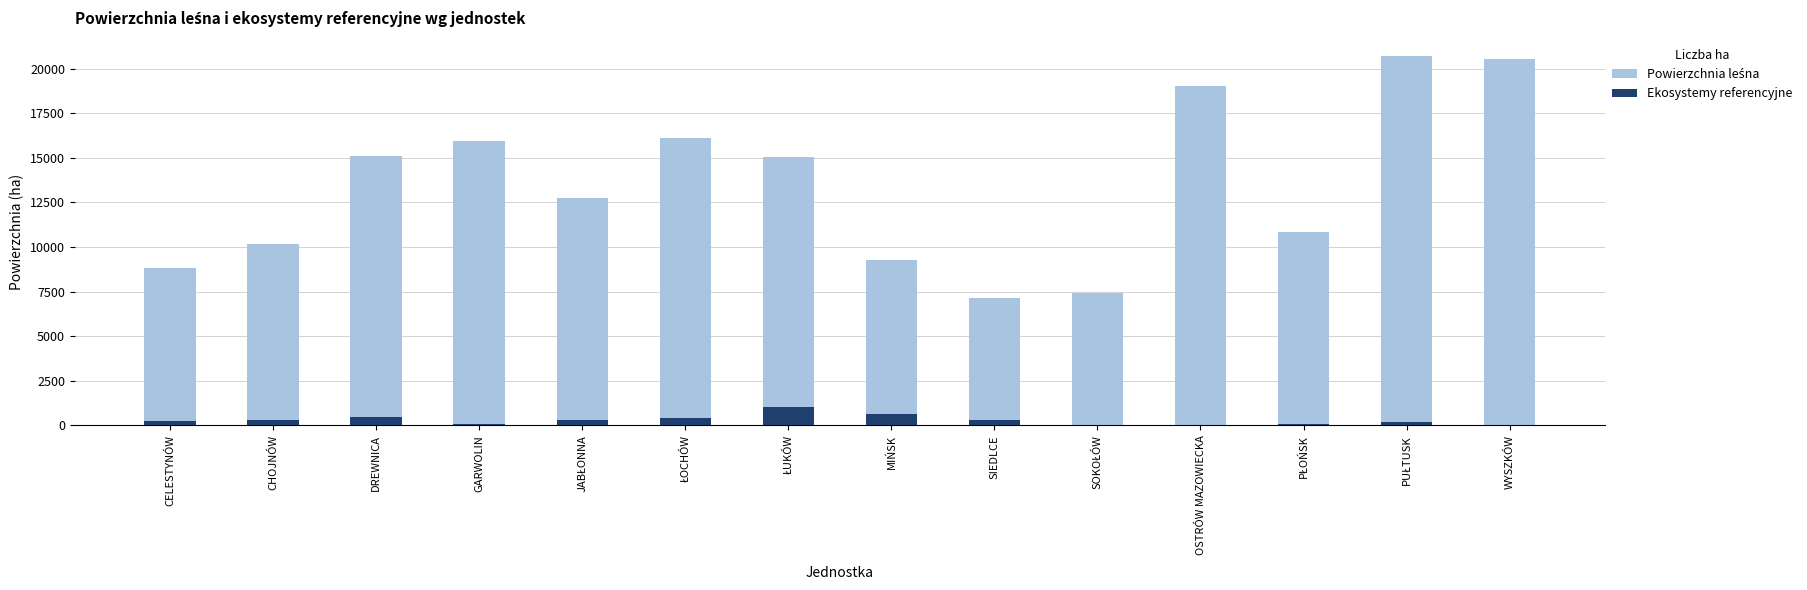

True or false: Powierzchnia leśna has a value of 20560.5 at WYSZKÓW.

True